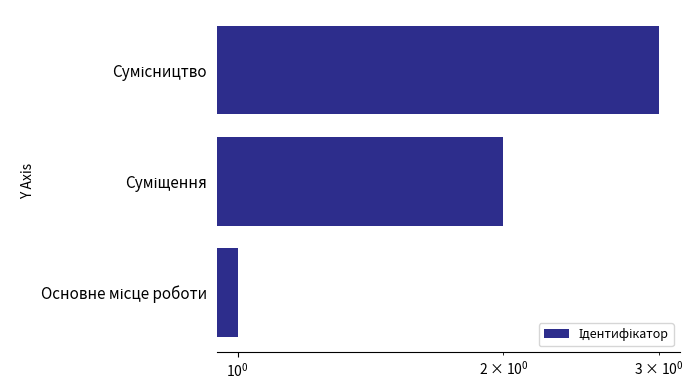

What is the minimum value shown in the chart?

1